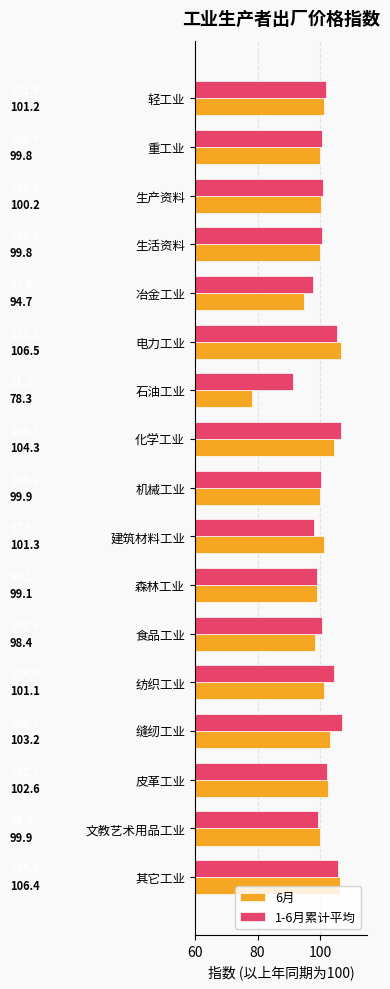

Where is 1-6月累计平均 nearest to the value 99?

森林工业